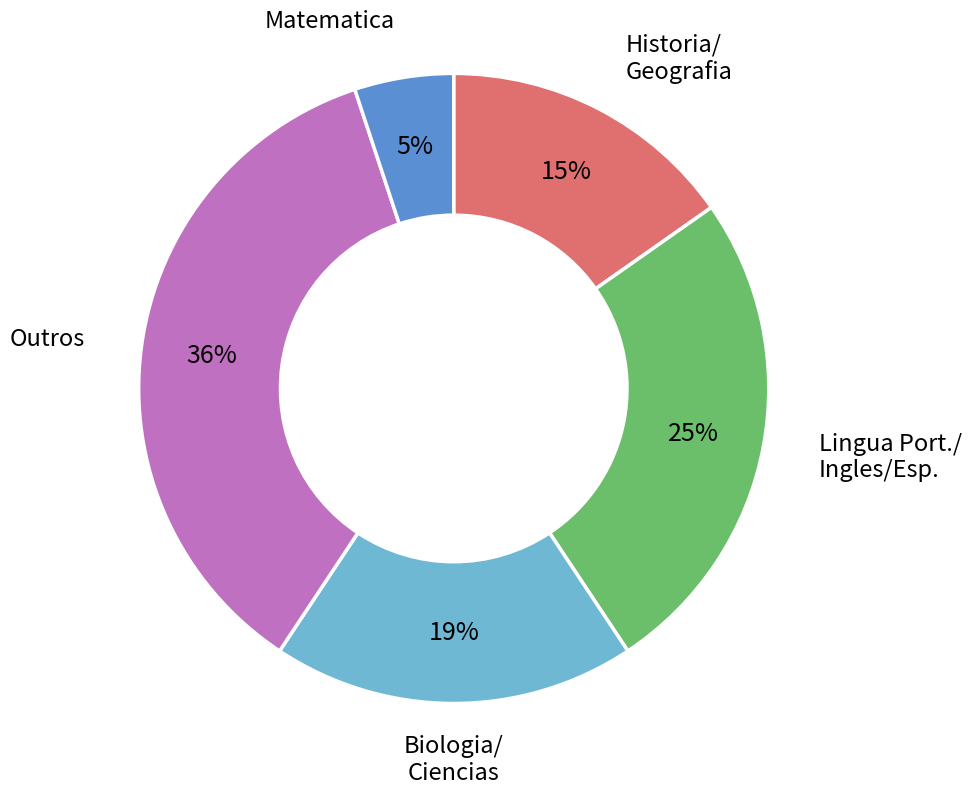

To the nearest percent, what is the average slice percentage?

20%